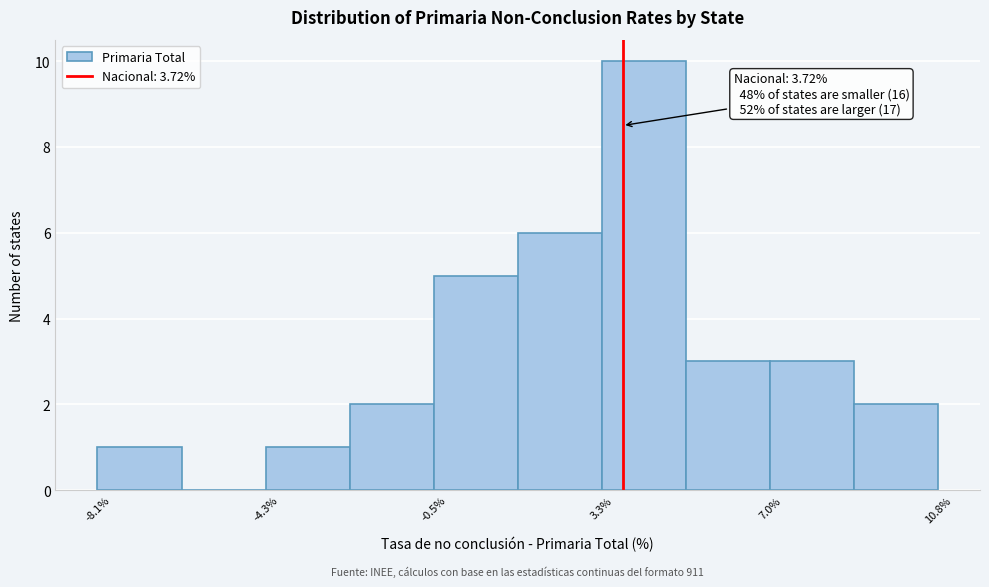

Around what value on the x-axis is the tallest bar? Give the approximate position of its centre, as read against the axis.

4.0